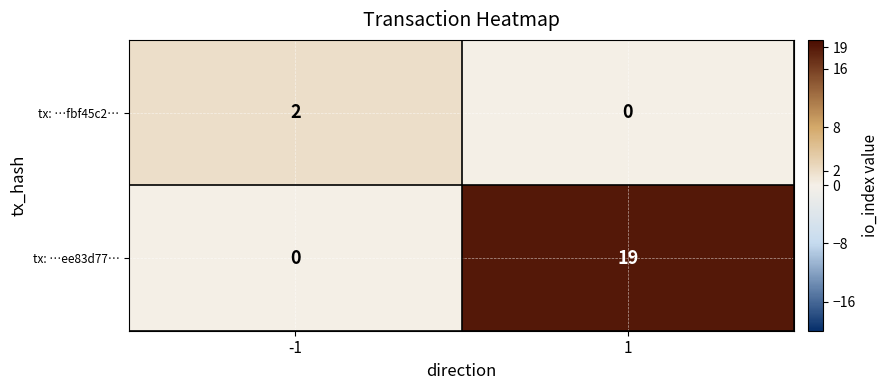

Reading left to right, what are all the values shown in this chart?

tx: …fbf45c2…: -1=2	1=0
tx: …ee83d77…: -1=0	1=19